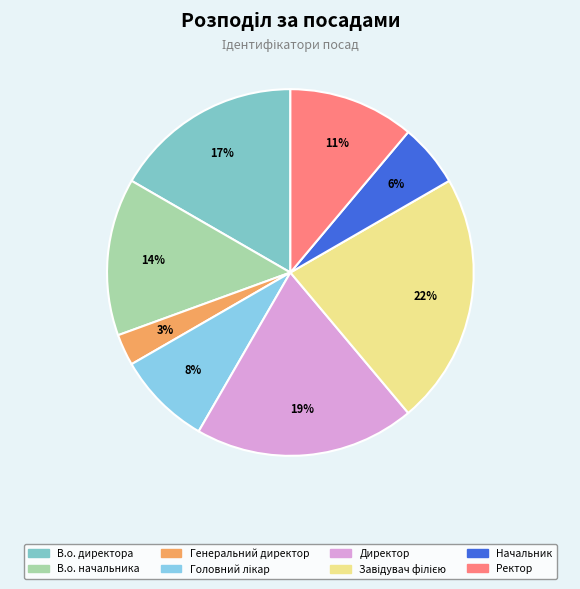

How many segments does this pie chart have?

8